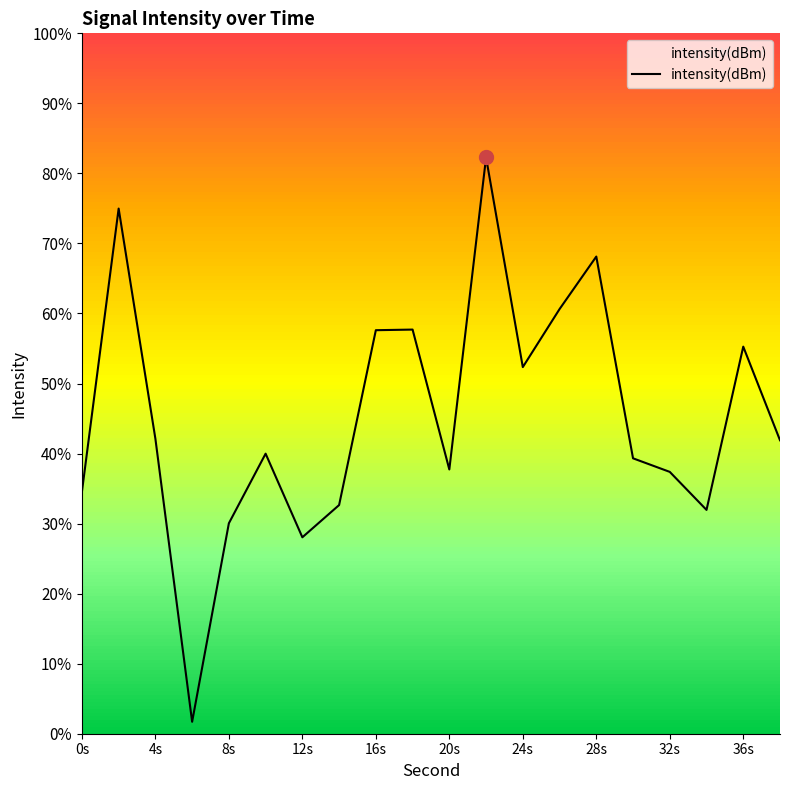

Is it true that the value at 13 is -199.7?

False